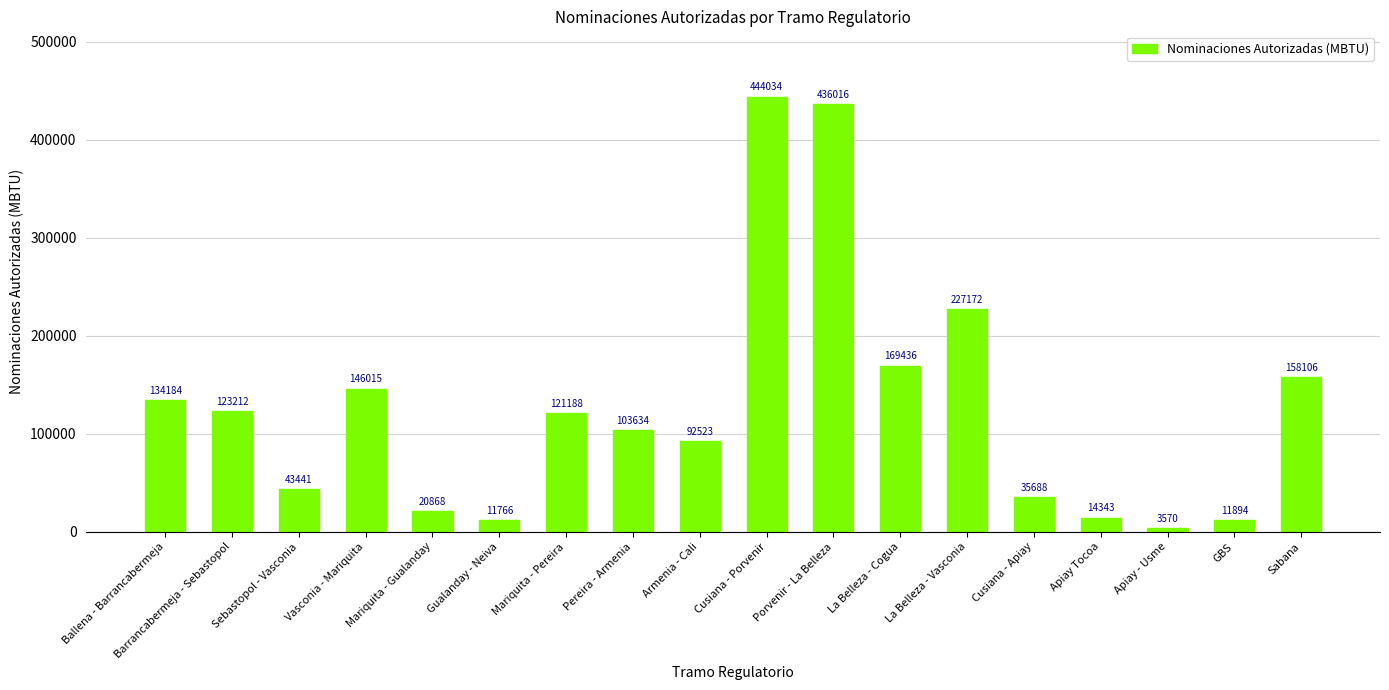

At which category does the chart reach its minimum across all series?

Apiay - Usme